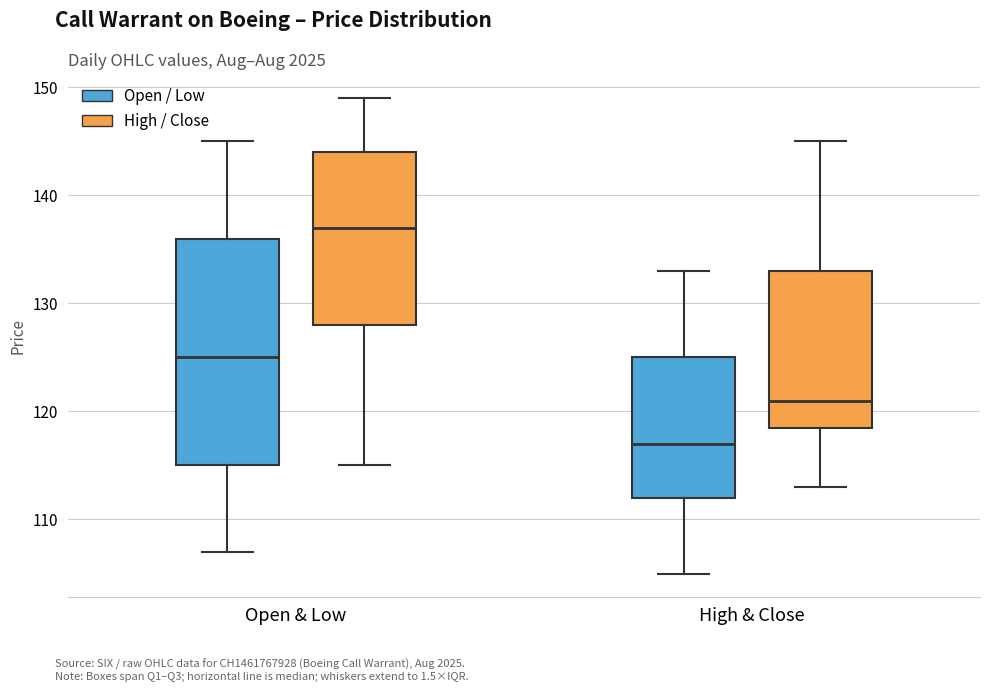

Where does the median line of the box for Open & Low (High / Close) sit on the y-axis? The values are not printed on the chart, so give them approximately, as read against the axis.

137